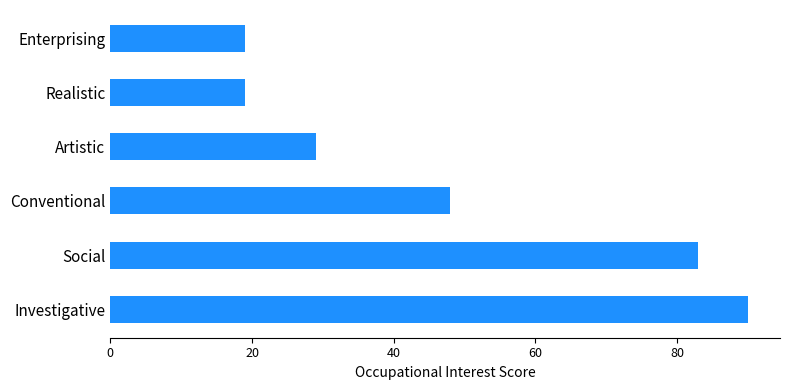

At which label is the value closest to 54?

Conventional